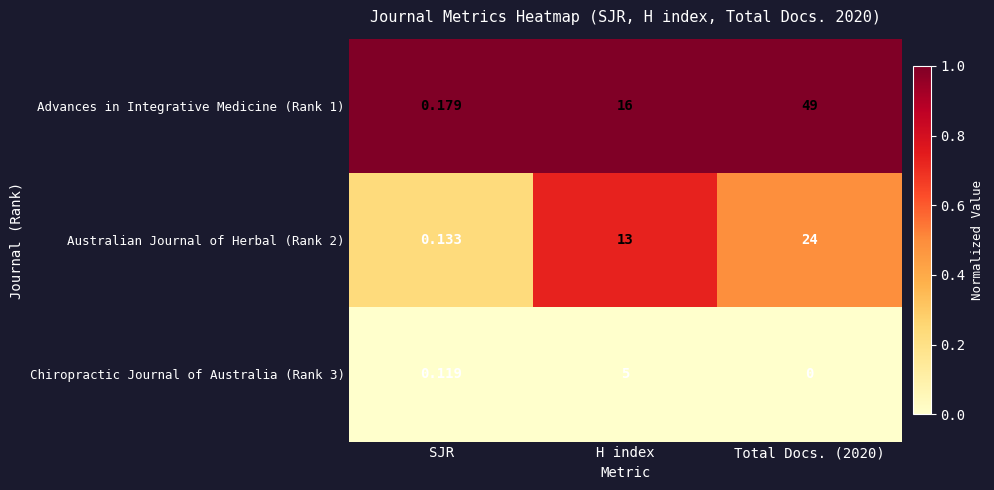

What is the difference between the highest and lowest values at H index?

11.0